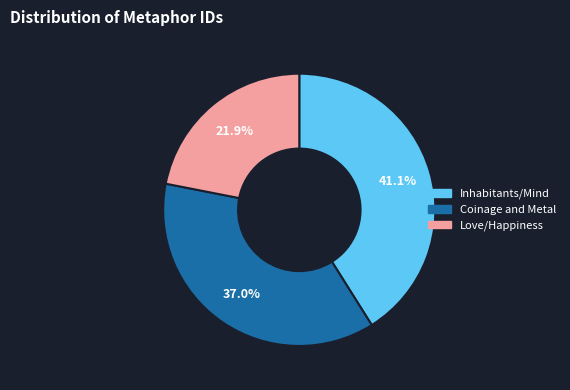

Is there a majority slice in this chart?

No